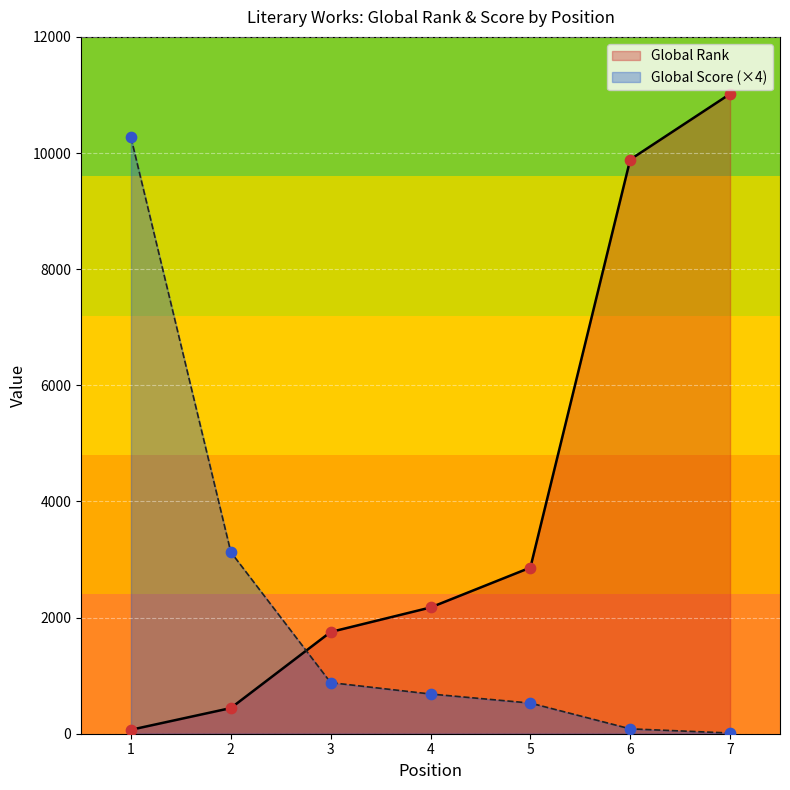

At how many categories does at least one series exceed 5785?

3